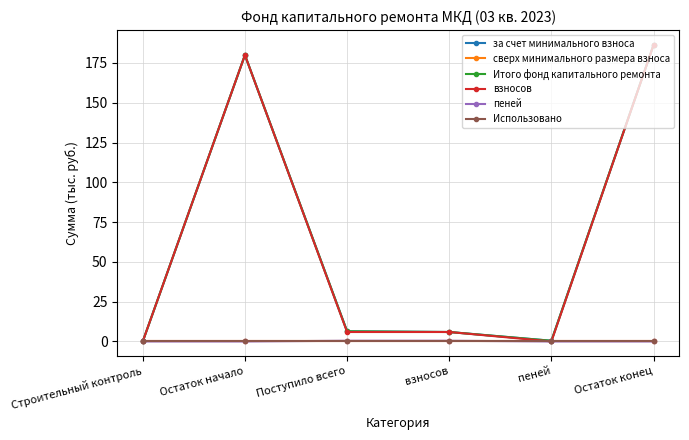

True or false: сверх минимального размера взноса has a value of 0.0 at взносов.

True